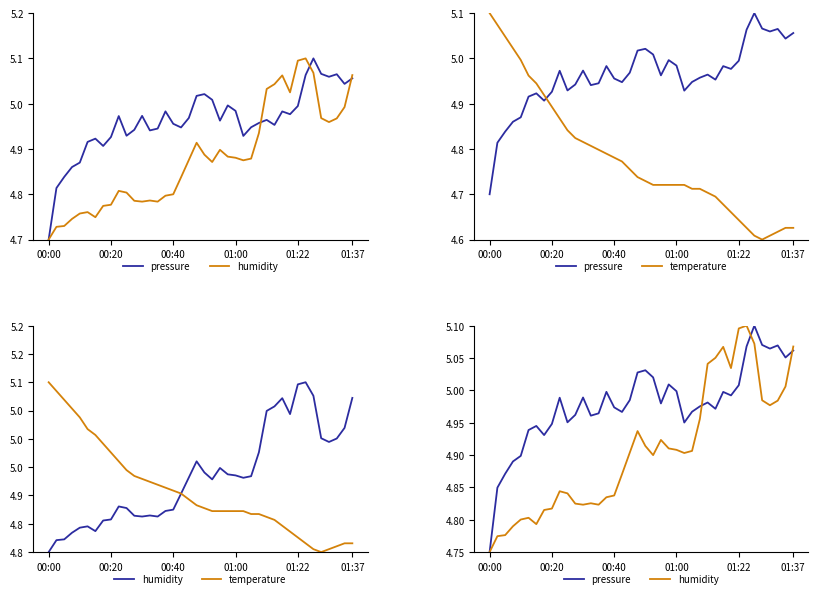

What is the approximate value of pressure at 7?

4.9